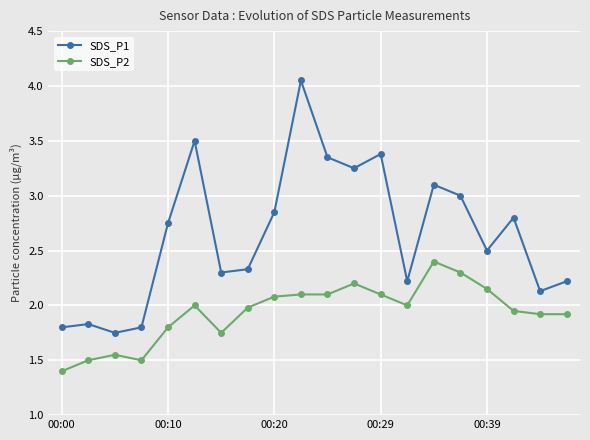

Which series has the largest total across all categories?

SDS_P1